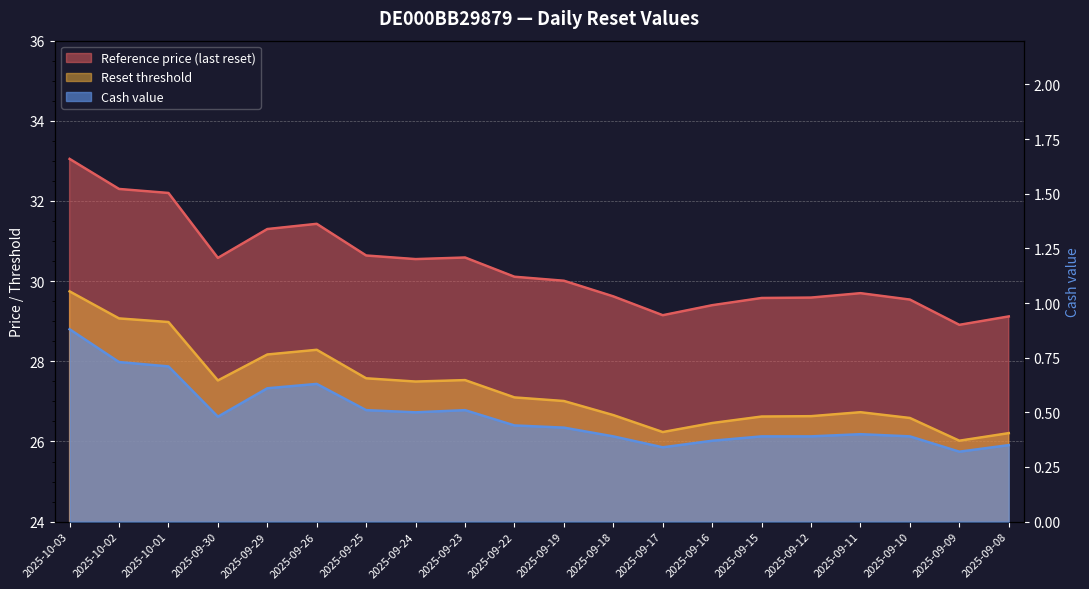

What position from the right is 2025-09-29?

16